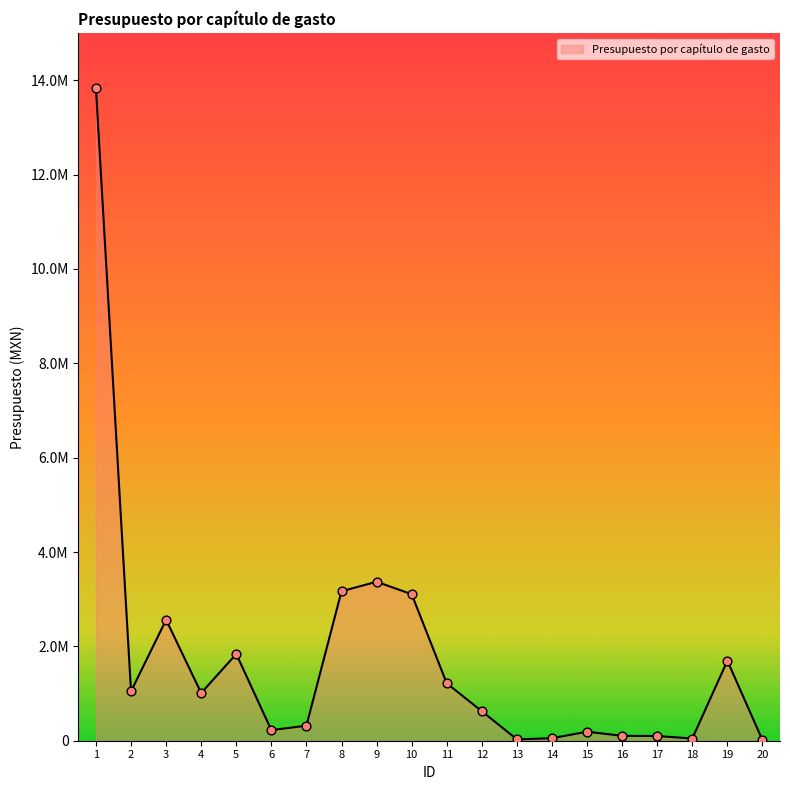

What is the ratio of the value at 4 to the value at 5?

0.5